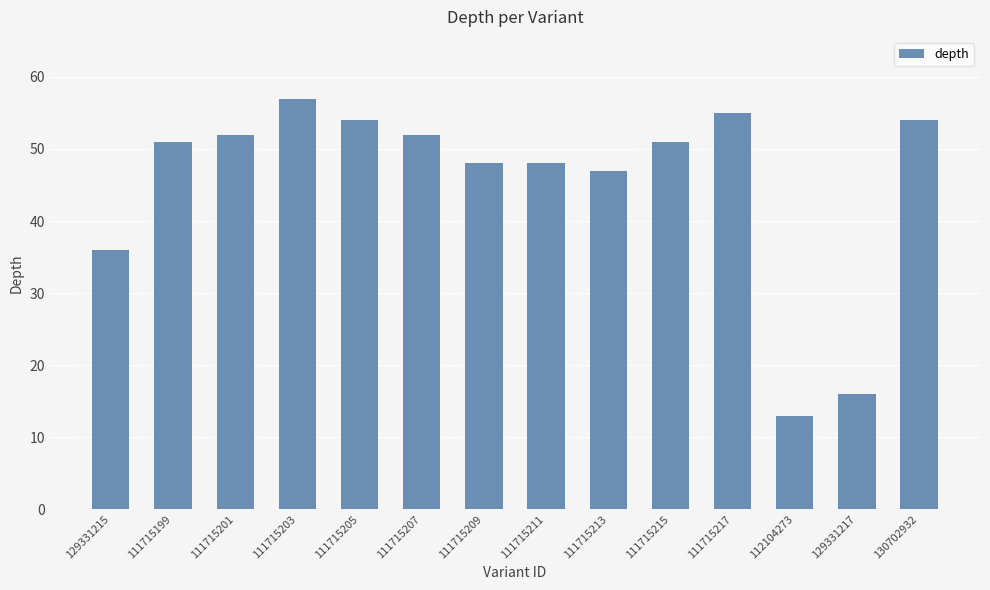

What is the sum of the values at 111715207 and 111715205?

106